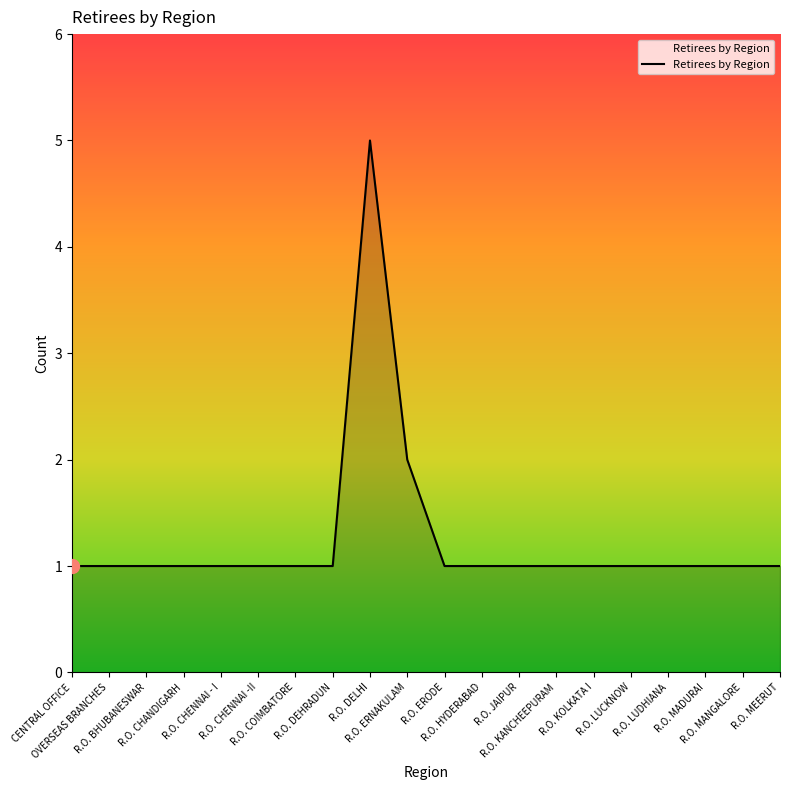

What is the difference between the maximum and minimum values?

4